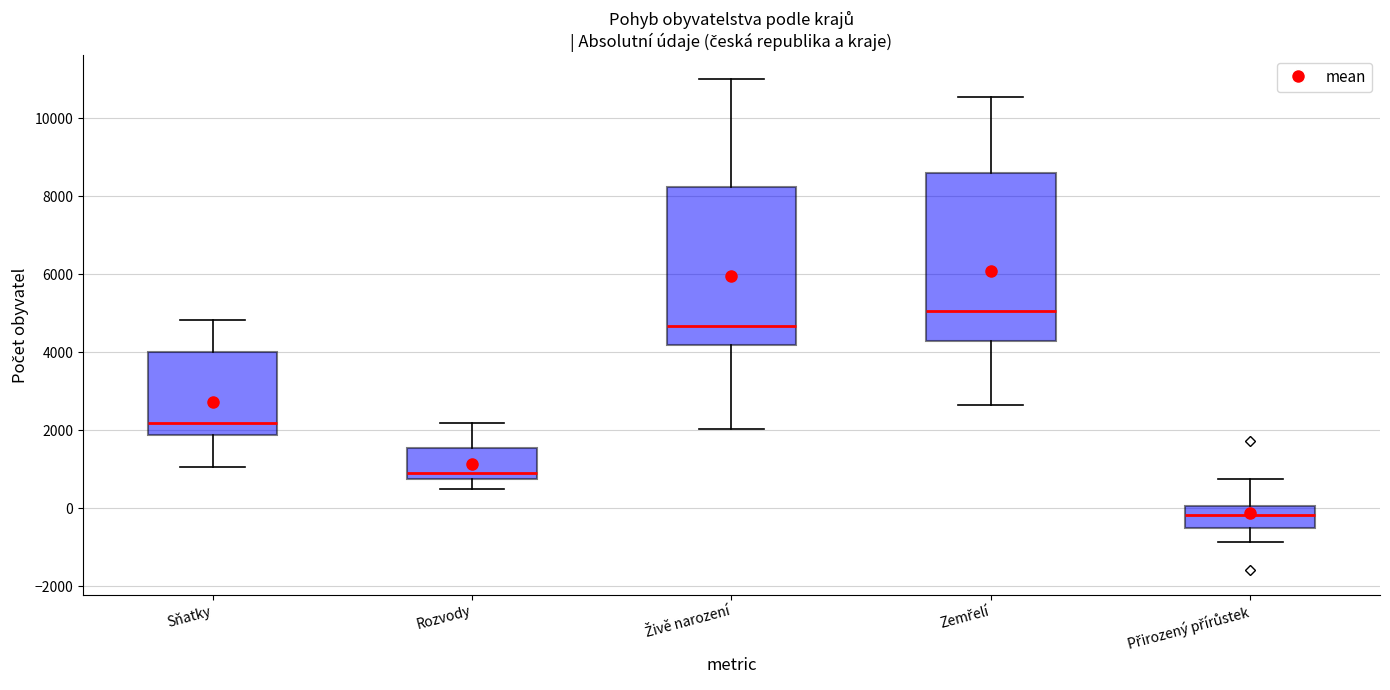

Where does the median line of the box for Živě narození sit on the y-axis? The values are not printed on the chart, so give them approximately, as read against the axis.

4600